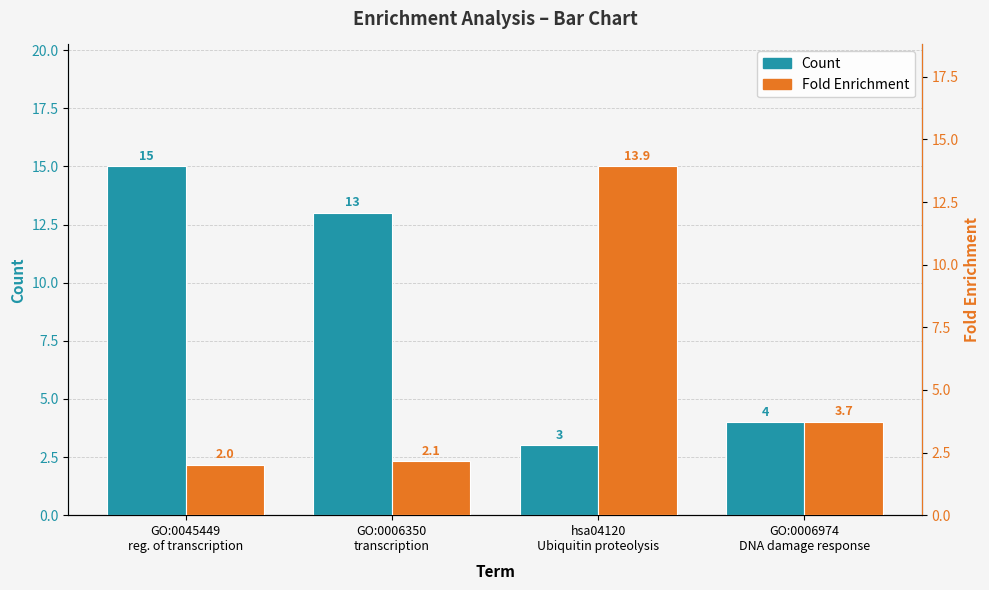

What position from the left is GO:0045449
reg. of transcription?

1